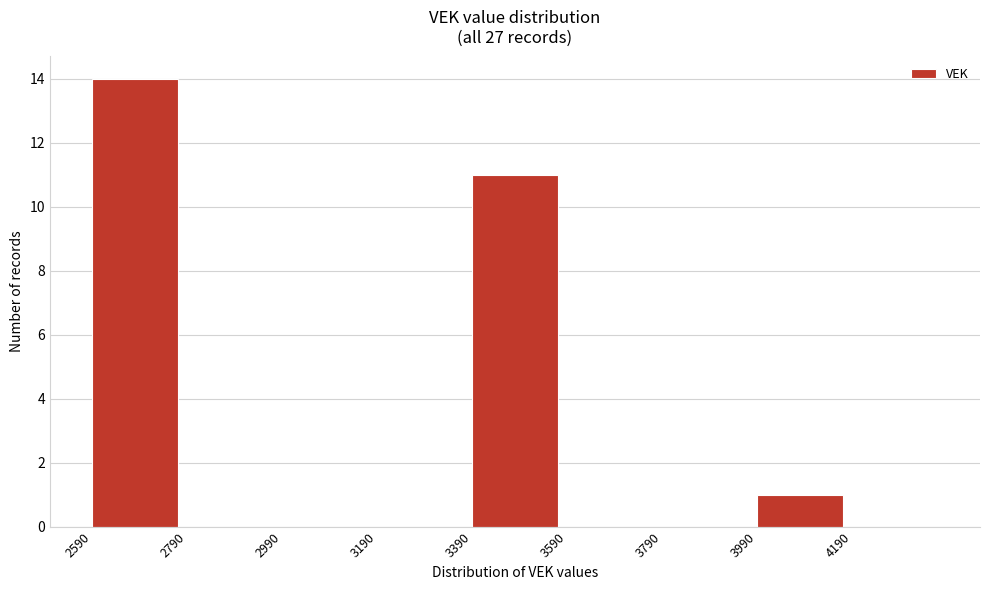

Which range on the x-axis has the tallest bar?

2590 to 2790